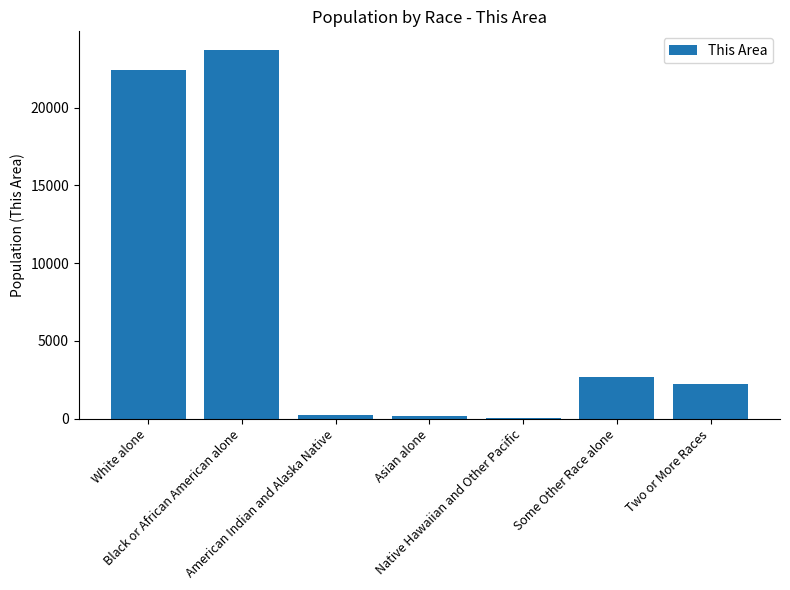

Reading right to left, what are all the values shown in this chart?

2245	2693	15	165	268	23721	22401